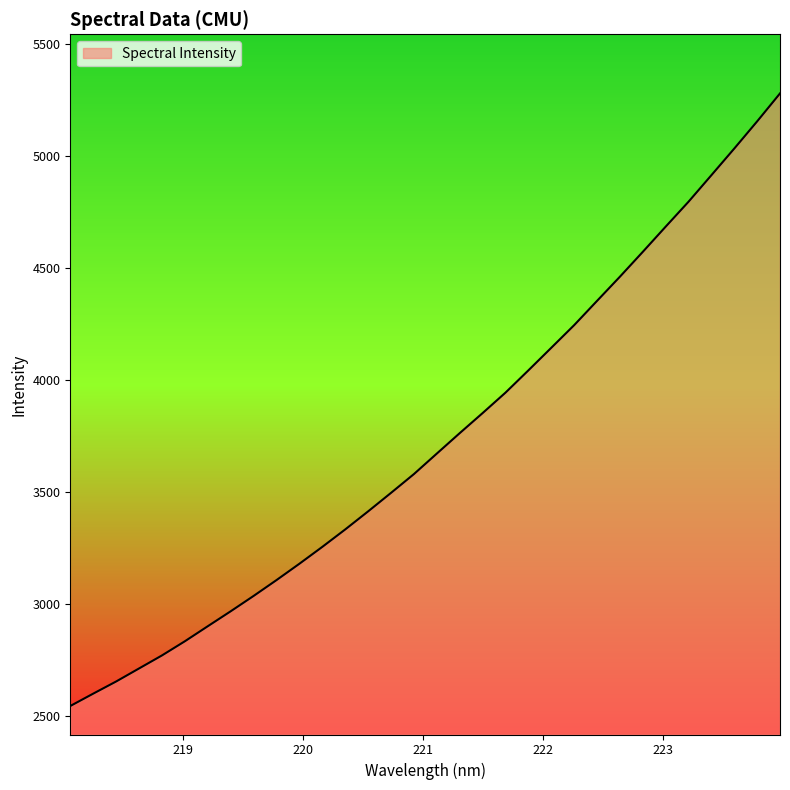

What is the difference between the maximum and minimum values?

2733.5